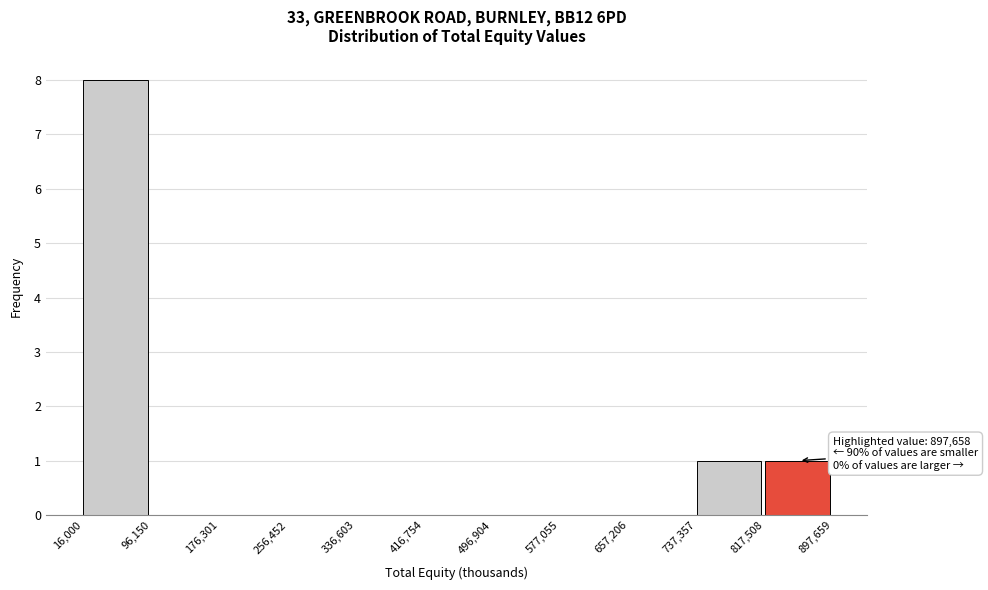

Over which range of the x-axis is the bar tallest?

16,000 to 96,150